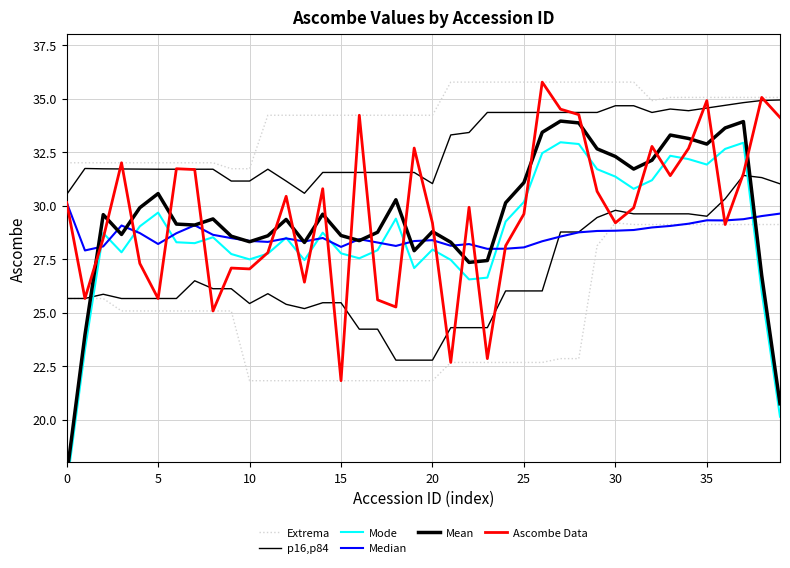

Which has a higher value, 10 or 37?

37